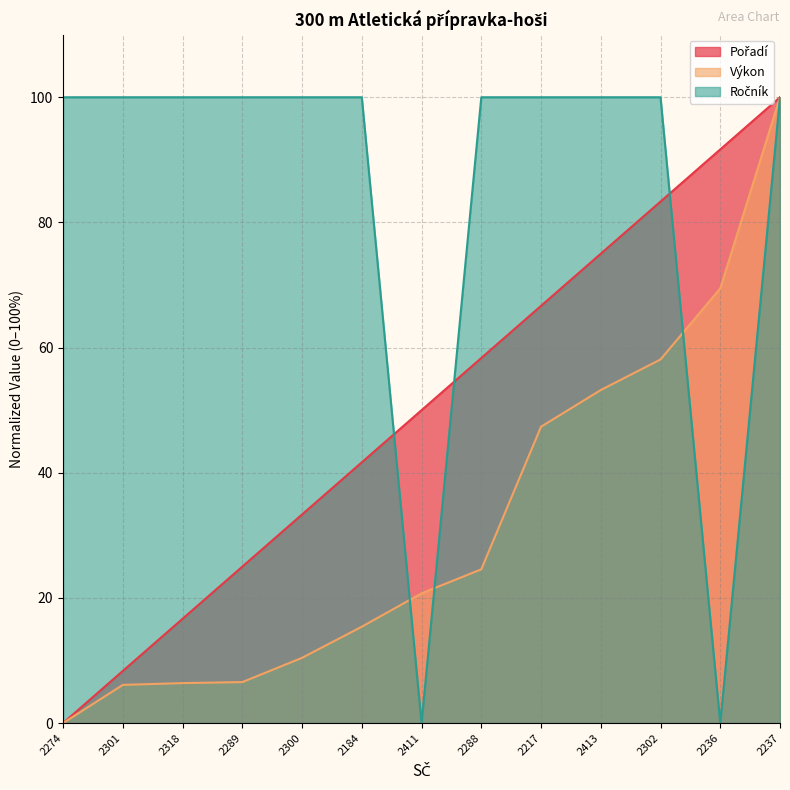

Does the chart have visible grid lines?

Yes